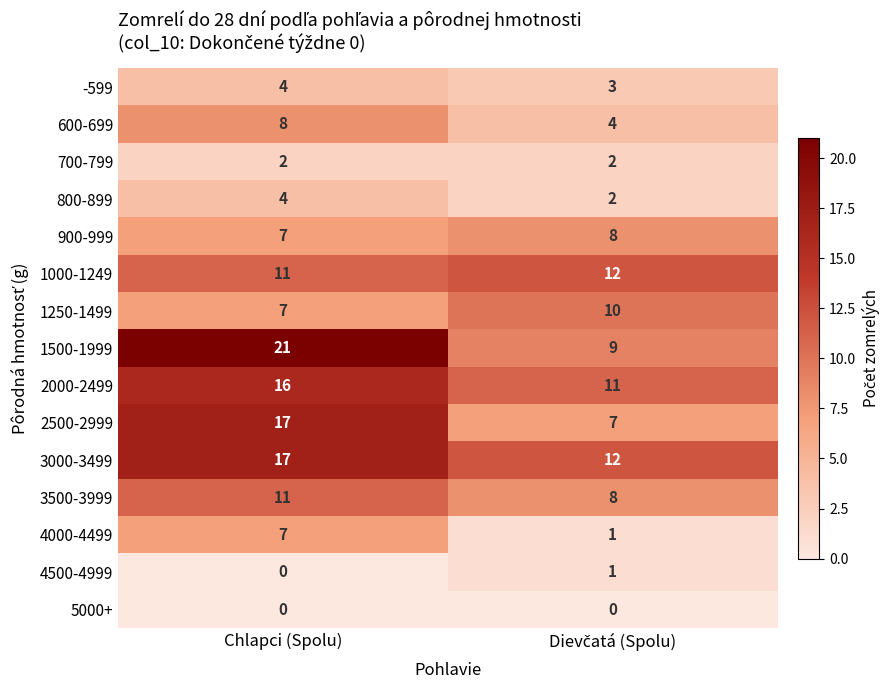

At which category does the chart reach its peak across all series?

Chlapci (Spolu)